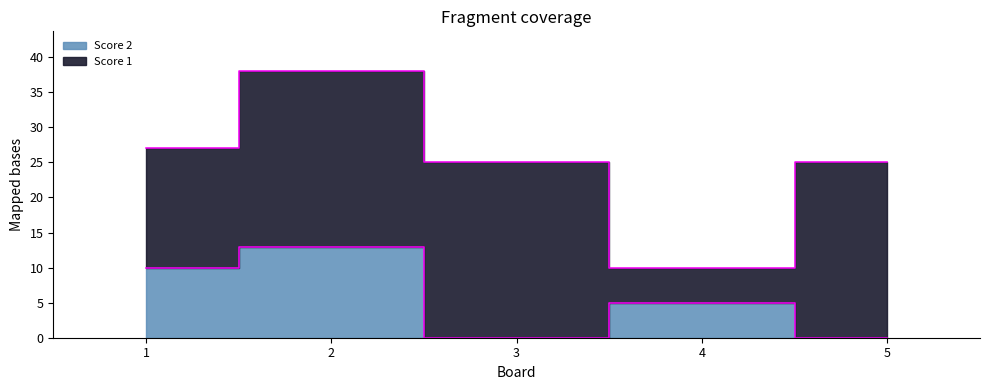

How many categories are shown in the chart?

5